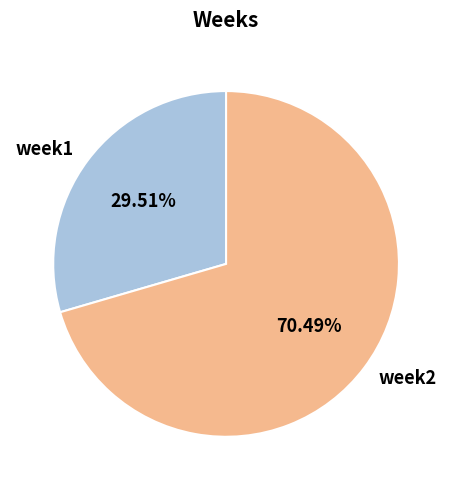

How many segments does this pie chart have?

2